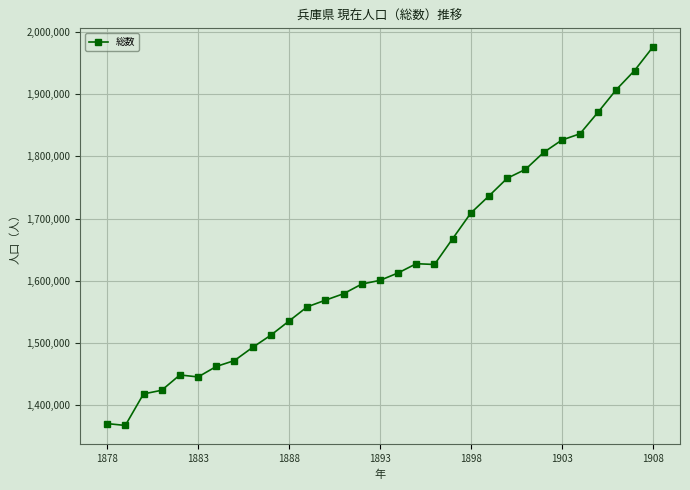

True or false: the data has more than 0 interior local peaks.

True